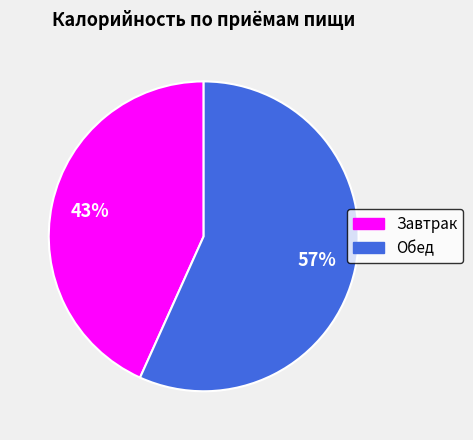

To the nearest percent, what portion does Обед represent?

57%